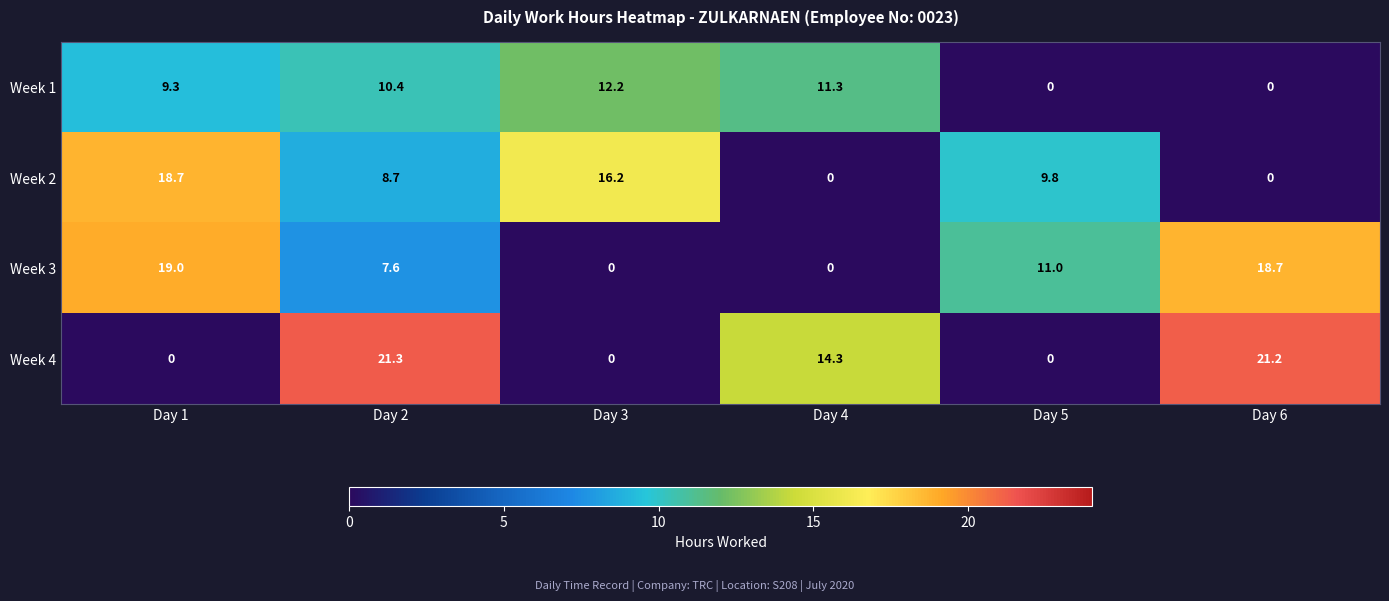

What is the difference between the Week 1 values at Day 3 and Day 5?

12.2